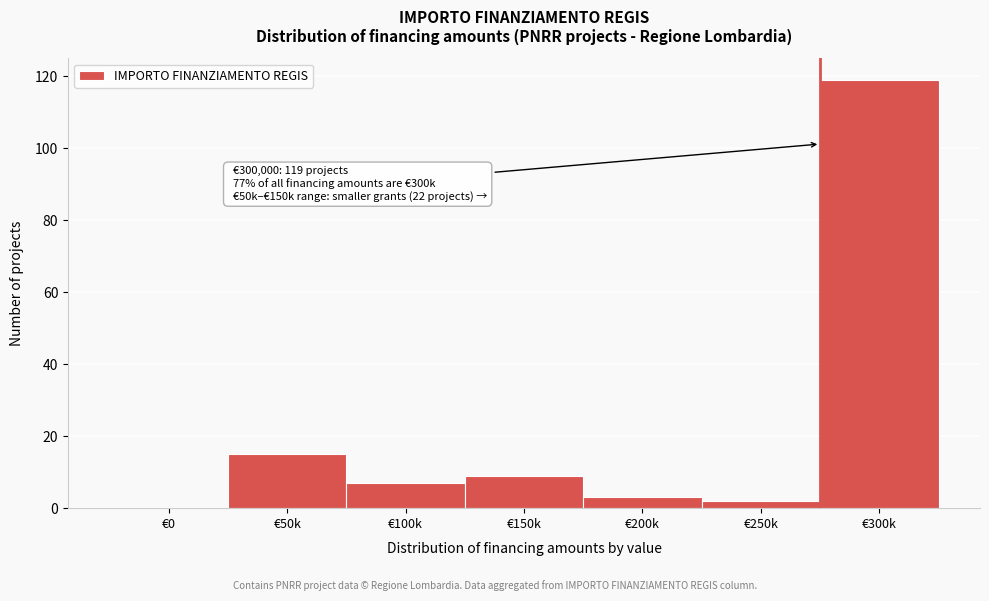

Reading right to left, extract all data points from this chart.

€300k=119	€250k=2	€200k=3	€150k=9	€100k=7	€50k=15	€0=0